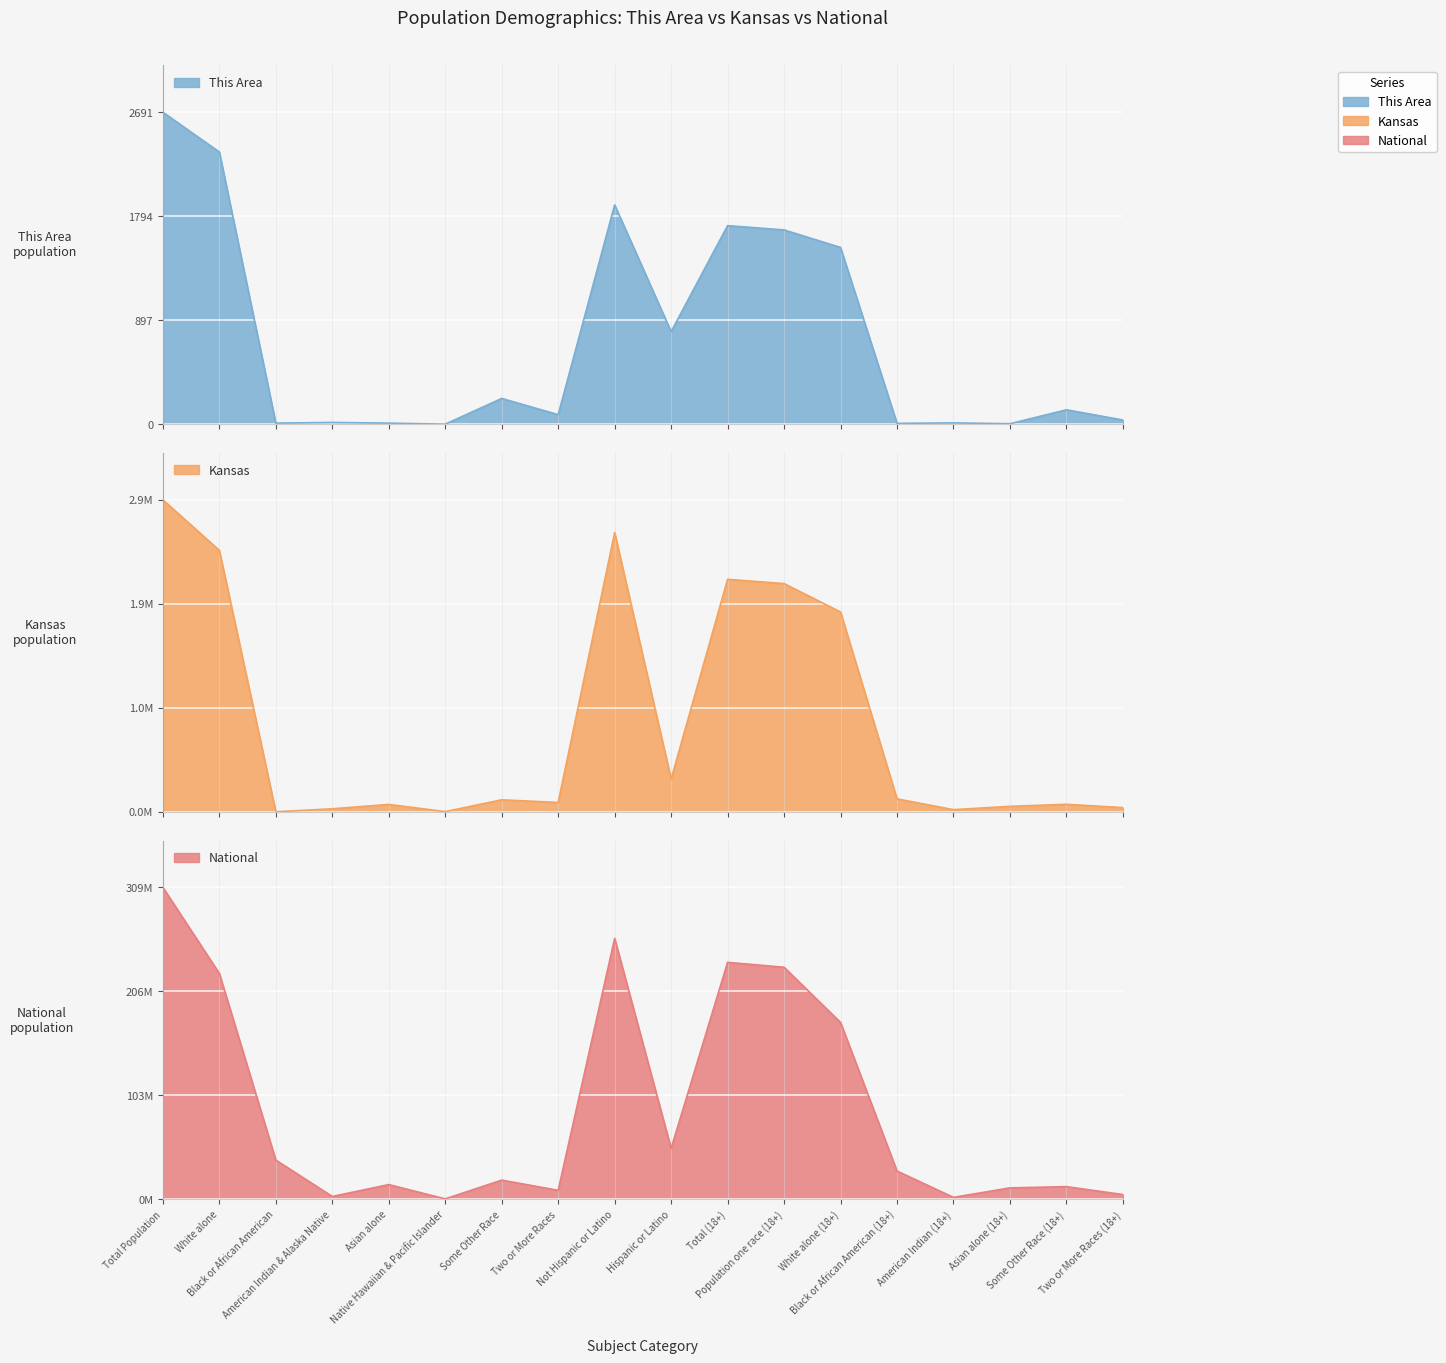

What is the difference between the second highest and minimum values in the This Area series?

2347